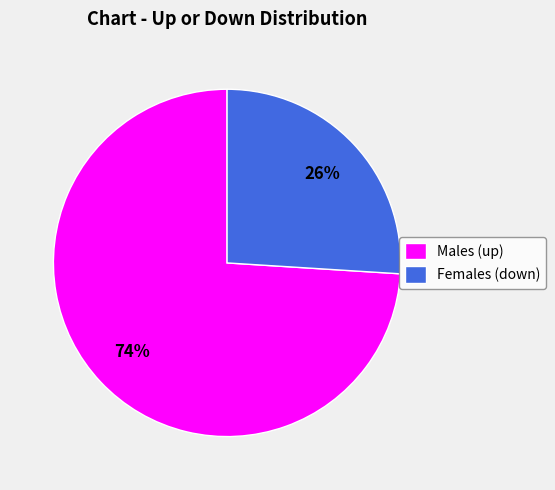

Count the number of slices in the pie.

2